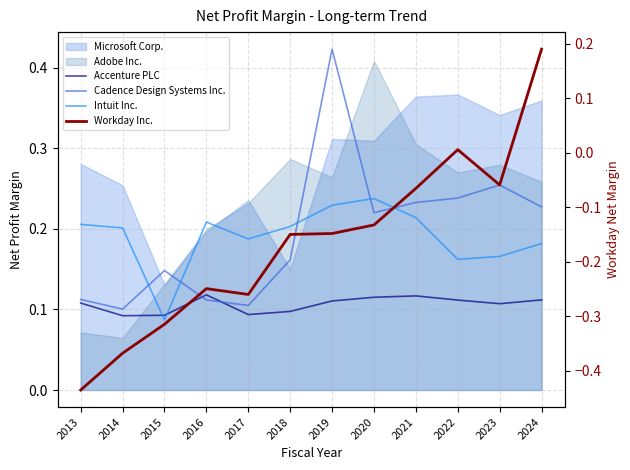

Where is Intuit Inc. nearest to the value 0?

2015